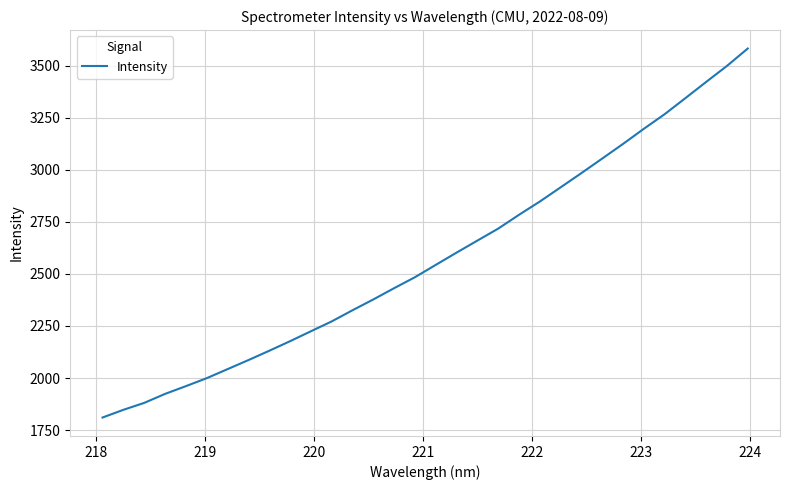

What is the minimum value shown in the chart?

1810.2